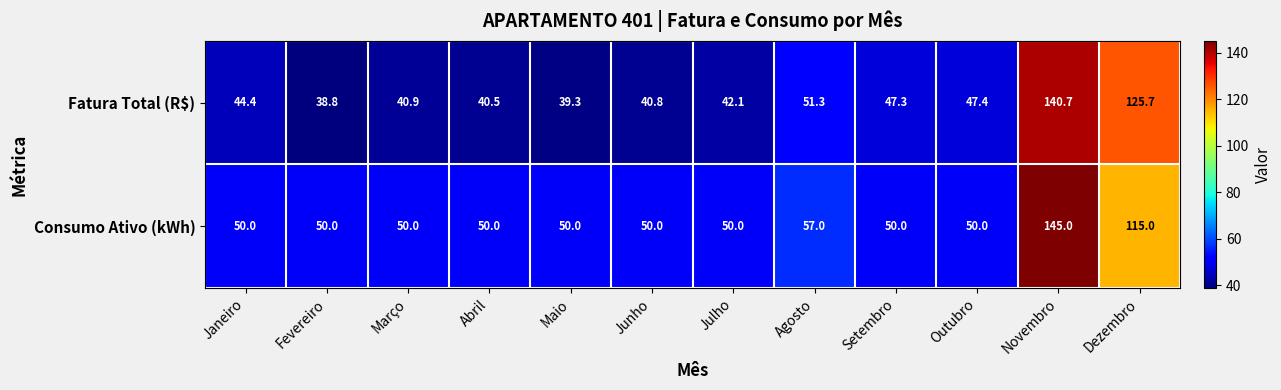

List the series in order of their overall mean, lowest first.

Fatura Total (R$), Consumo Ativo (kWh)